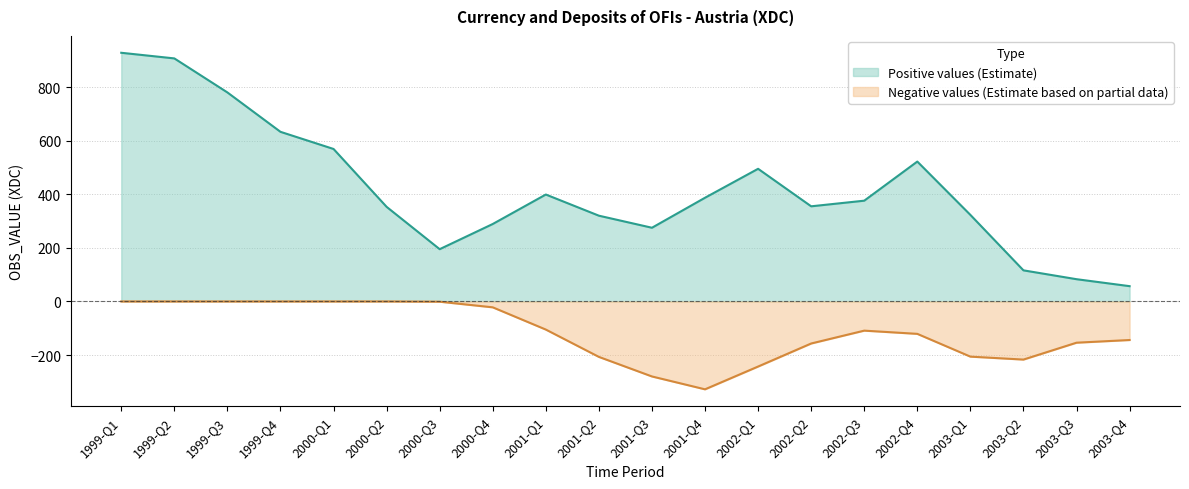

Does the chart display data point markers on the line(s)?

No